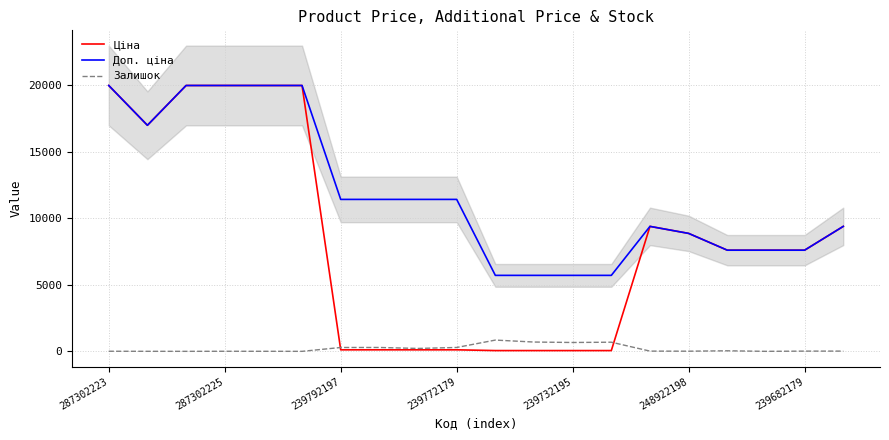

Which category has the lowest value in the Ціна series?

10